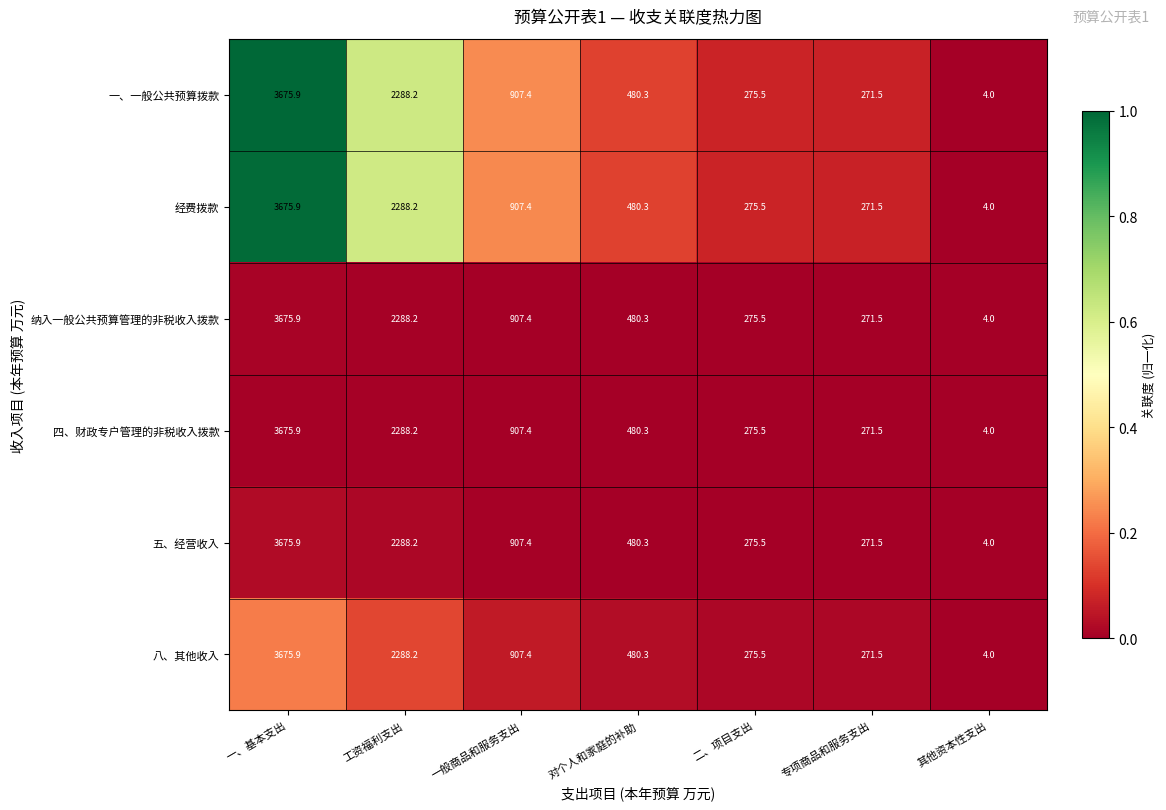

At which category does the chart reach its peak across all series?

一、基本支出